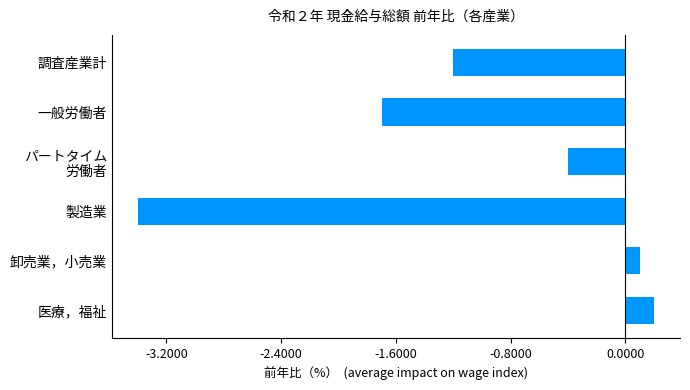

What is the change in value from 医療，福祉 to 一般労働者?

-1.9